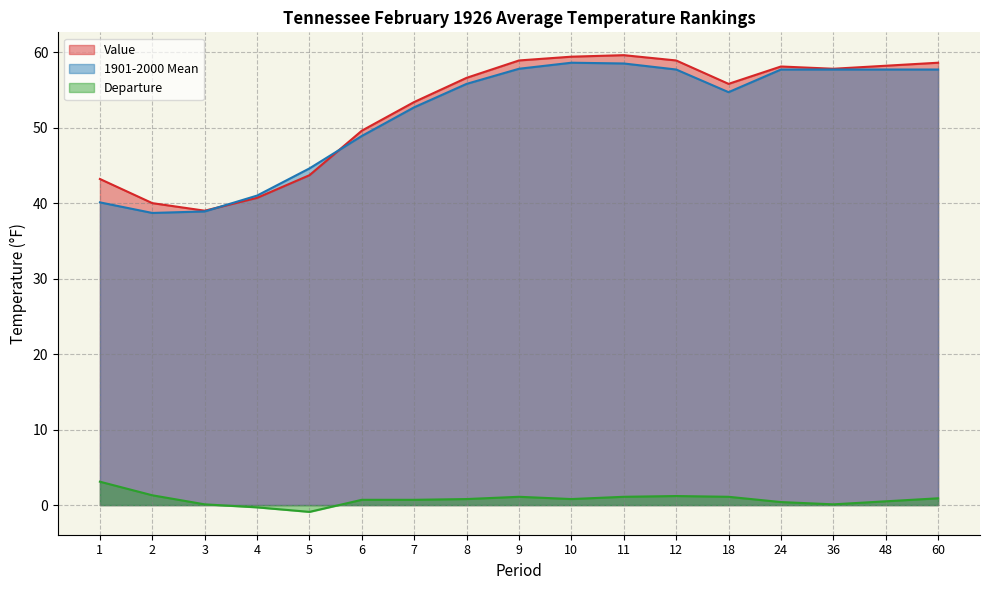

Reading left to right, what are all the values shown in this chart?

Value: 1=43.2	2=40.0	3=39.0	4=40.7	5=43.7	6=49.6	7=53.4	8=56.6	9=58.9	10=59.4	11=59.6	12=58.9	18=55.8	24=58.1	36=57.8	48=58.2	60=58.6
1901-2000 Mean: 1=40.1	2=38.7	3=38.9	4=41.0	5=44.6	6=48.9	7=52.7	8=55.8	9=57.8	10=58.6	11=58.5	12=57.7	18=54.7	24=57.7	36=57.7	48=57.7	60=57.7
Departure: 1=3.1	2=1.3	3=0.1	4=-0.3	5=-0.9	6=0.7	7=0.7	8=0.8	9=1.1	10=0.8	11=1.1	12=1.2	18=1.1	24=0.4	36=0.1	48=0.5	60=0.9